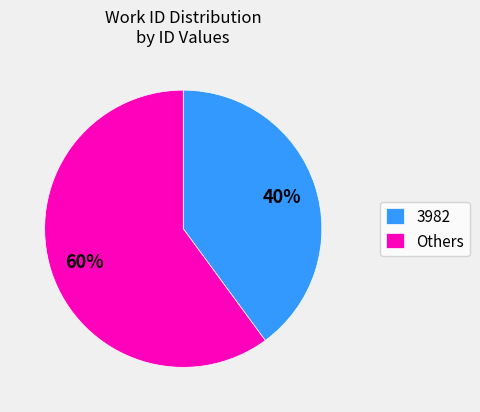

Combined, do Others and 3982 account for over 50%?

Yes